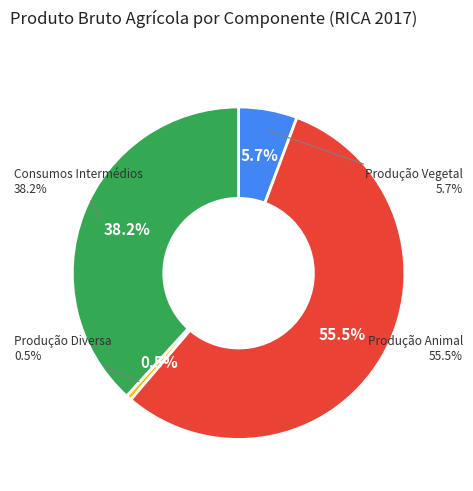

Is the sum of Produção Vegetal and Consumos Intermédios greater than half?

No